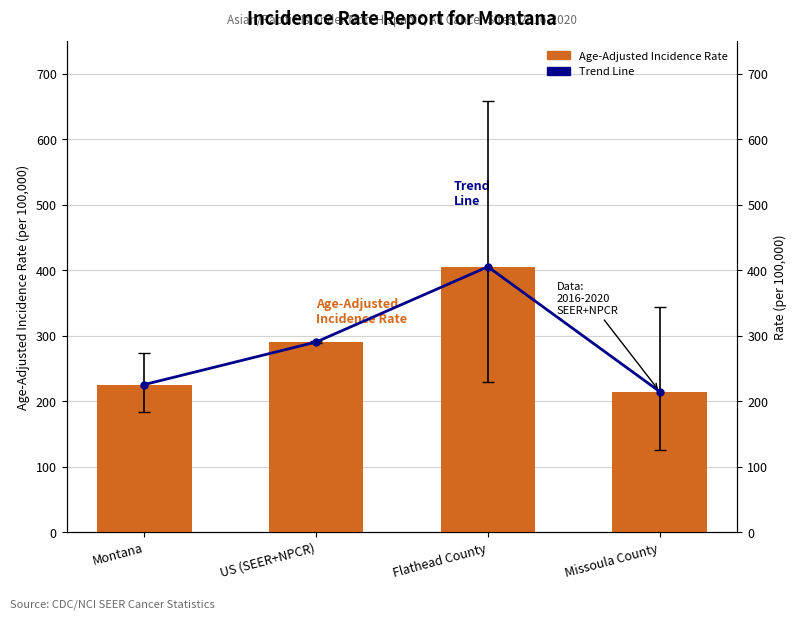

Are the bars grouped side by side (vs. stacked)?

Yes